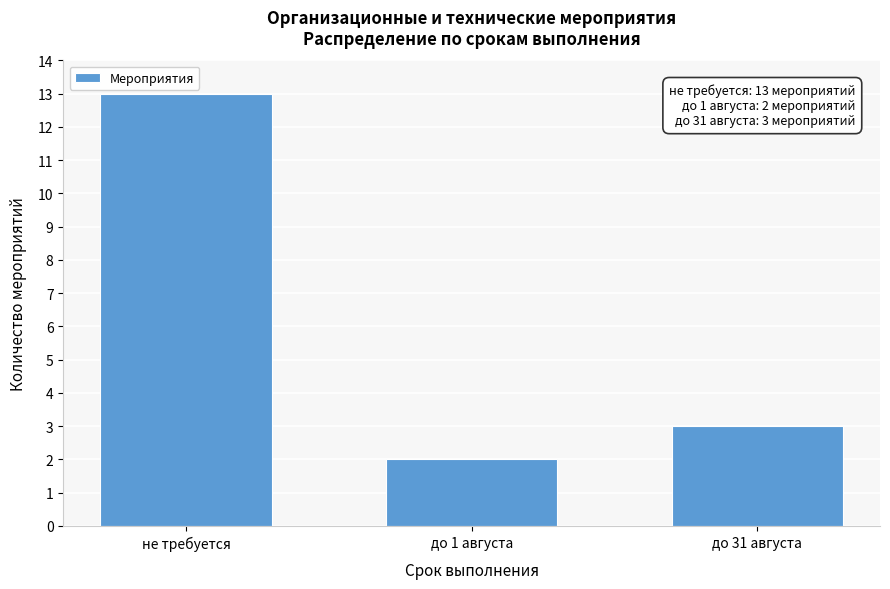

Reading right to left, extract all data points from this chart.

до 31 августа=3	до 1 августа=2	не требуется=13